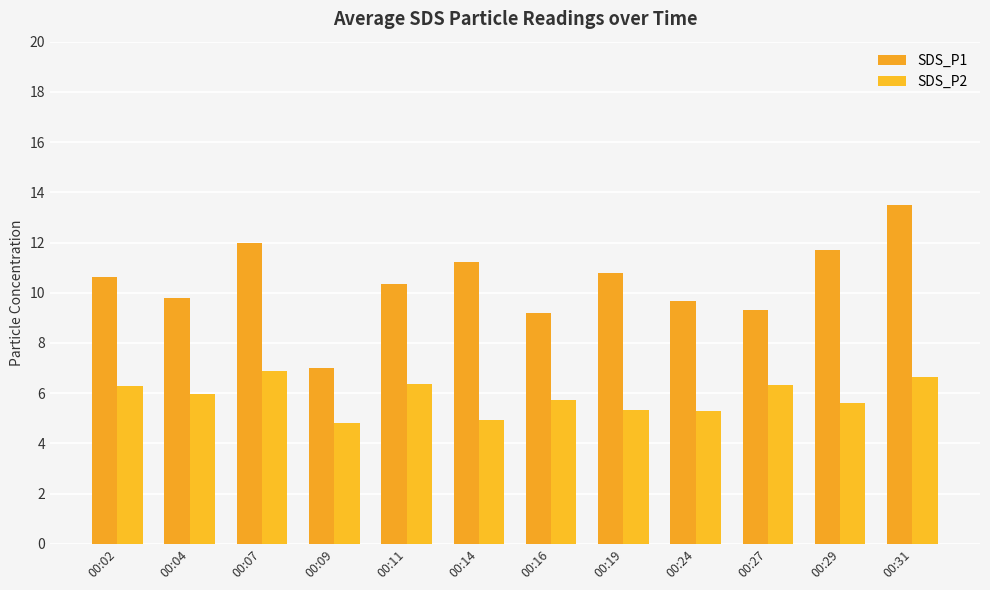

What is the lowest value of the SDS_P1 series?

7.0